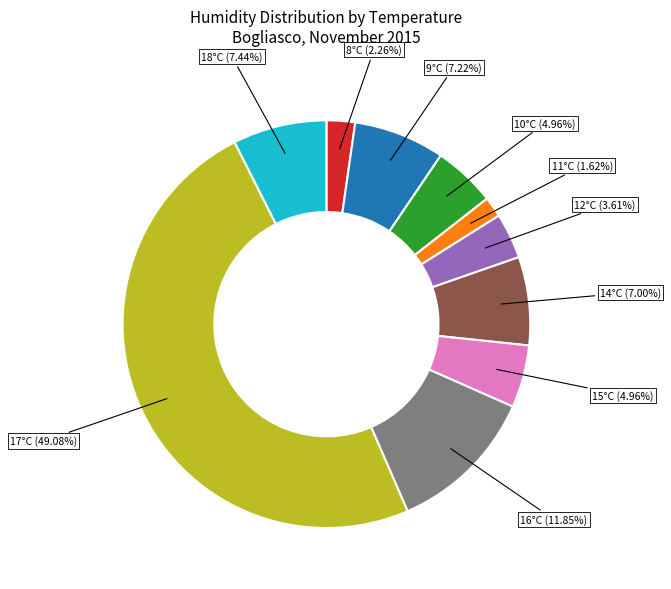

Is the sum of 10°C and 8°C greater than half?

No